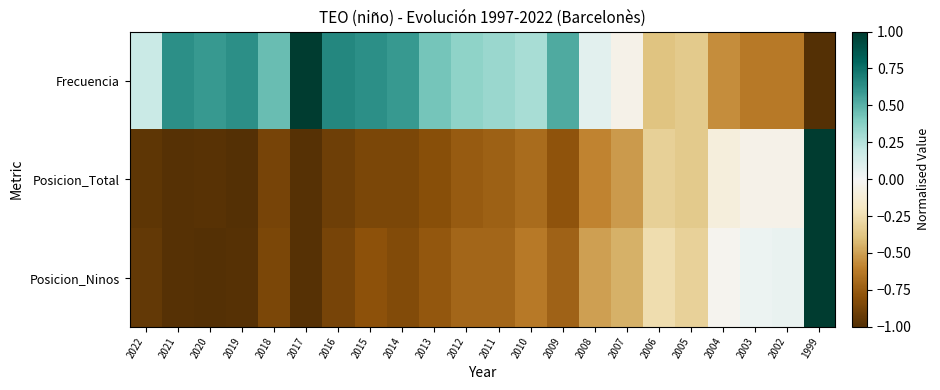

Reading right to left, transcribe all the data shown in this chart.

Frecuencia: 1999=-1.0	2002=-0.6	2003=-0.6	2004=-0.6	2005=-0.4	2006=-0.4	2007=-0.1	2008=0.1	2009=0.5	2010=0.3	2011=0.3	2012=0.4	2013=0.4	2014=0.6	2015=0.6	2016=0.7	2017=1.0	2018=0.5	2019=0.6	2020=0.6	2021=0.6	2022=0.2
Posicion_Total: 1999=1.0	2002=-0.1	2003=-0.1	2004=-0.1	2005=-0.4	2006=-0.3	2007=-0.5	2008=-0.6	2009=-0.8	2010=-0.7	2011=-0.7	2012=-0.8	2013=-0.8	2014=-0.9	2015=-0.9	2016=-0.9	2017=-1.0	2018=-0.9	2019=-1.0	2020=-1.0	2021=-1.0	2022=-1.0
Posicion_Ninos: 1999=1.0	2002=0.0	2003=0.0	2004=-0.0	2005=-0.3	2006=-0.3	2007=-0.4	2008=-0.5	2009=-0.7	2010=-0.6	2011=-0.7	2012=-0.7	2013=-0.8	2014=-0.8	2015=-0.8	2016=-0.9	2017=-1.0	2018=-0.9	2019=-1.0	2020=-1.0	2021=-1.0	2022=-0.9